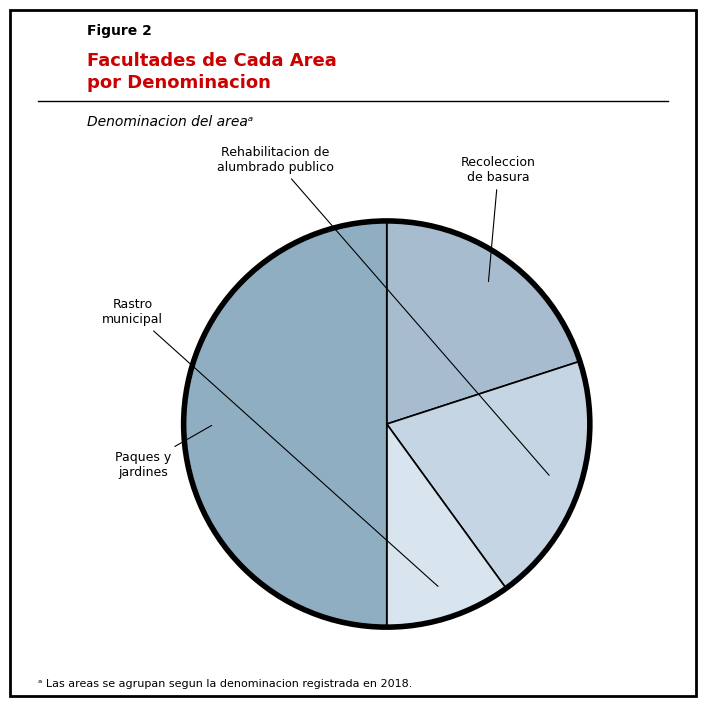

Does any single category account for the majority?

No